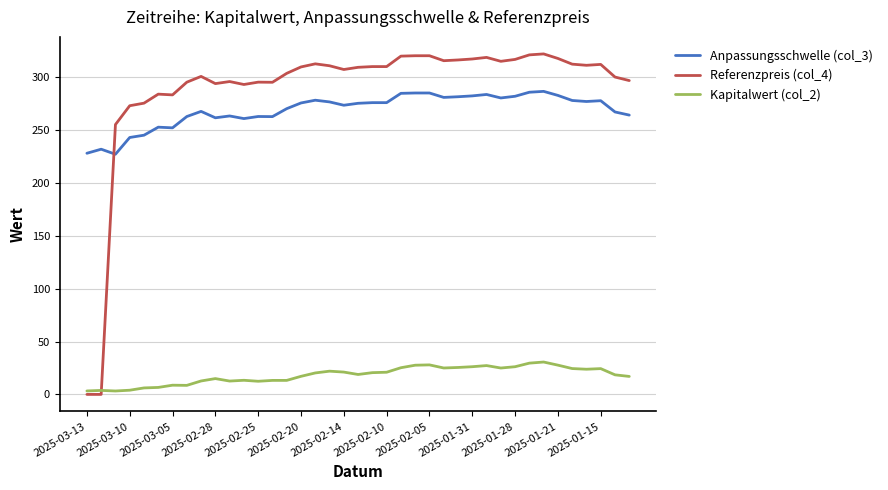

List the series in order of their peak value, highest first.

Referenzpreis (col_4), Anpassungsschwelle (col_3), Kapitalwert (col_2)